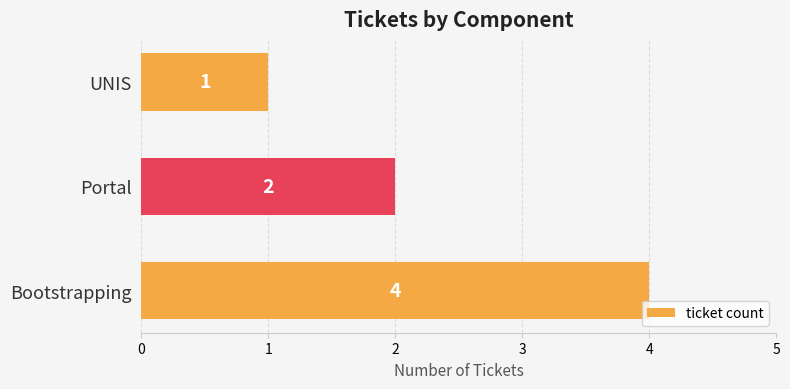

Which label corresponds to the smallest value in the chart?

UNIS